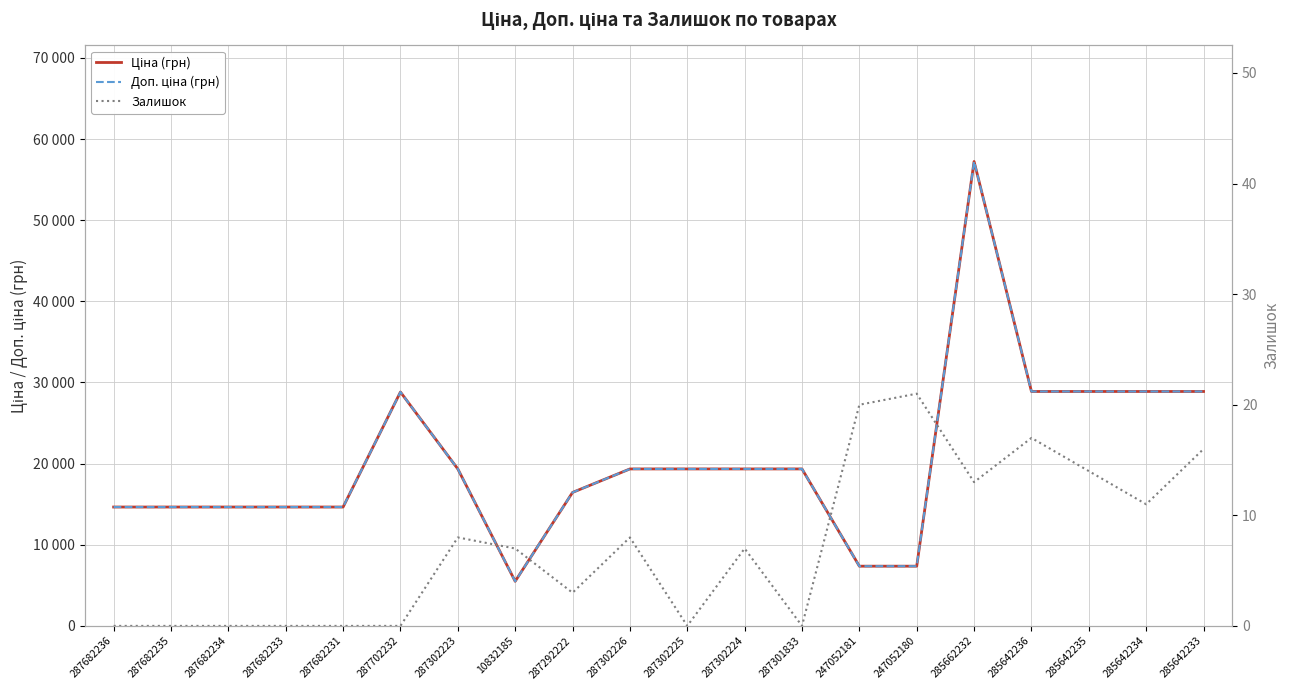

Rank the series by their maximum value, from lowest to highest.

Залишок, Ціна (грн), Доп. ціна (грн)